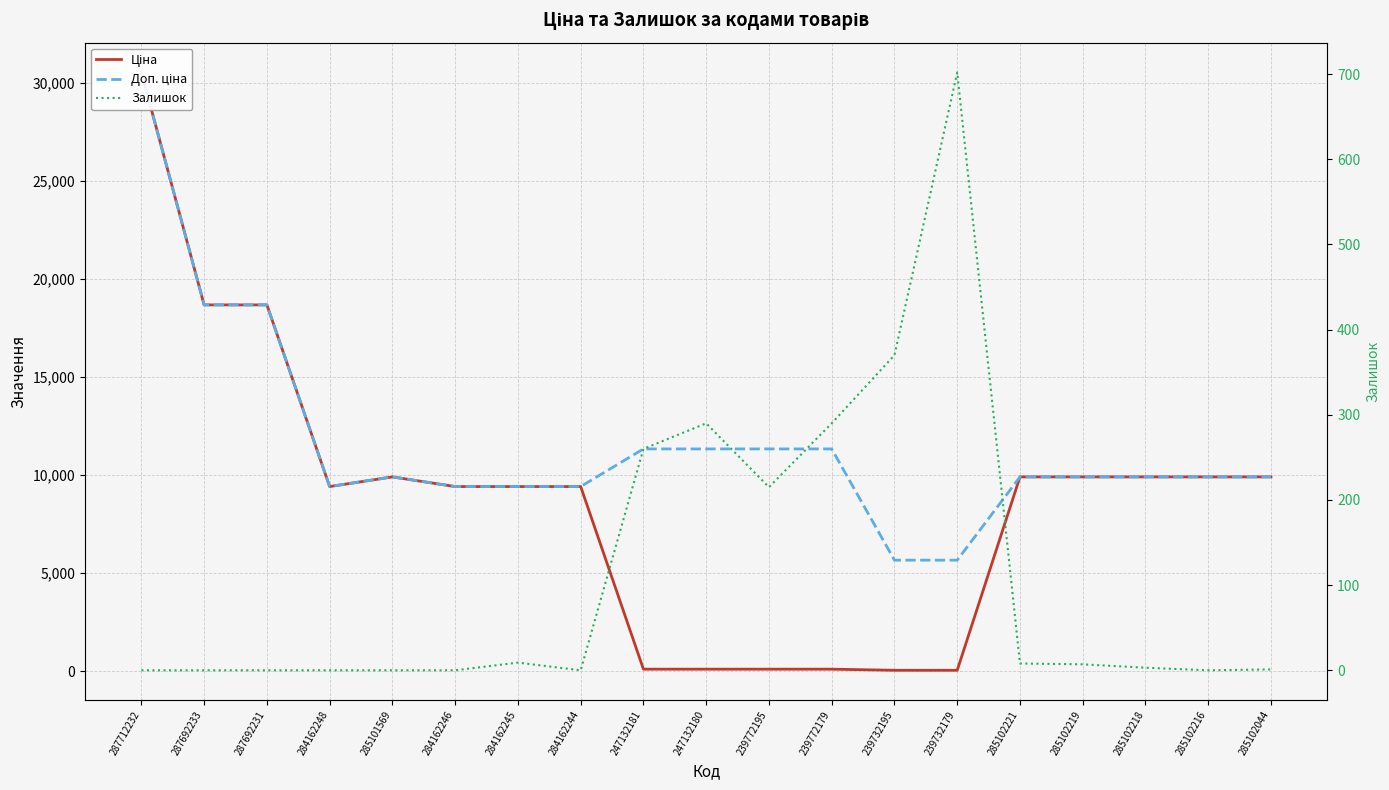

At which category does Доп. ціна reach its first local valley?

284162248